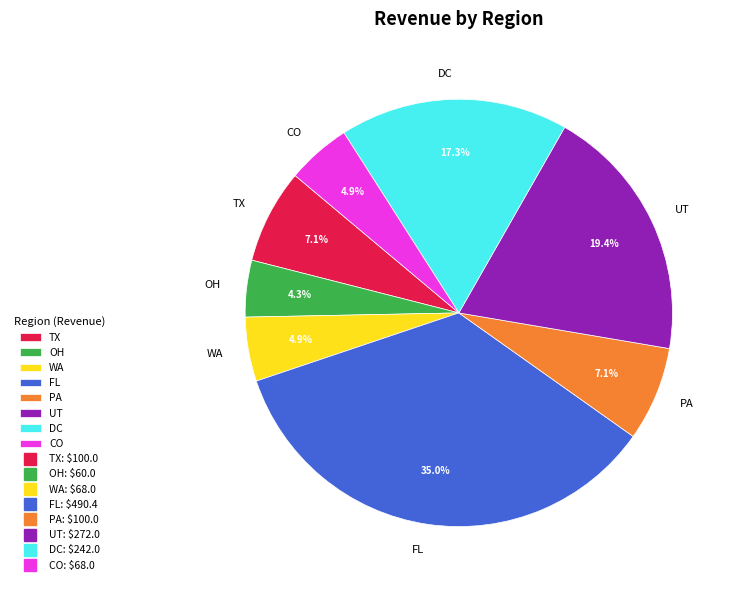

Which slice is the largest?

FL